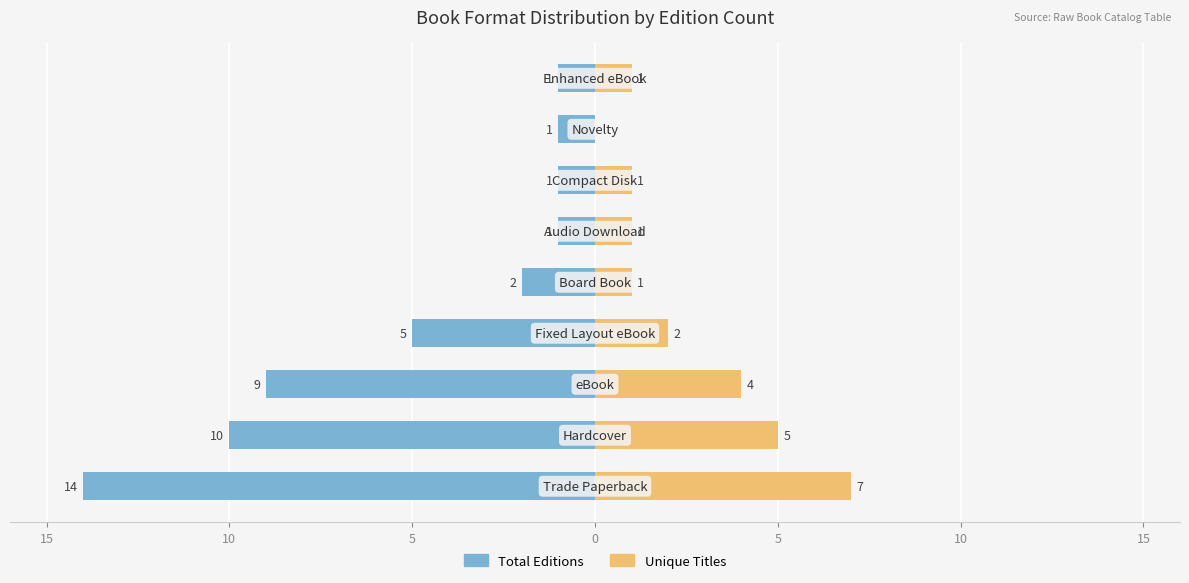

True or false: Unique Titles has a value of 2 at 20.

False